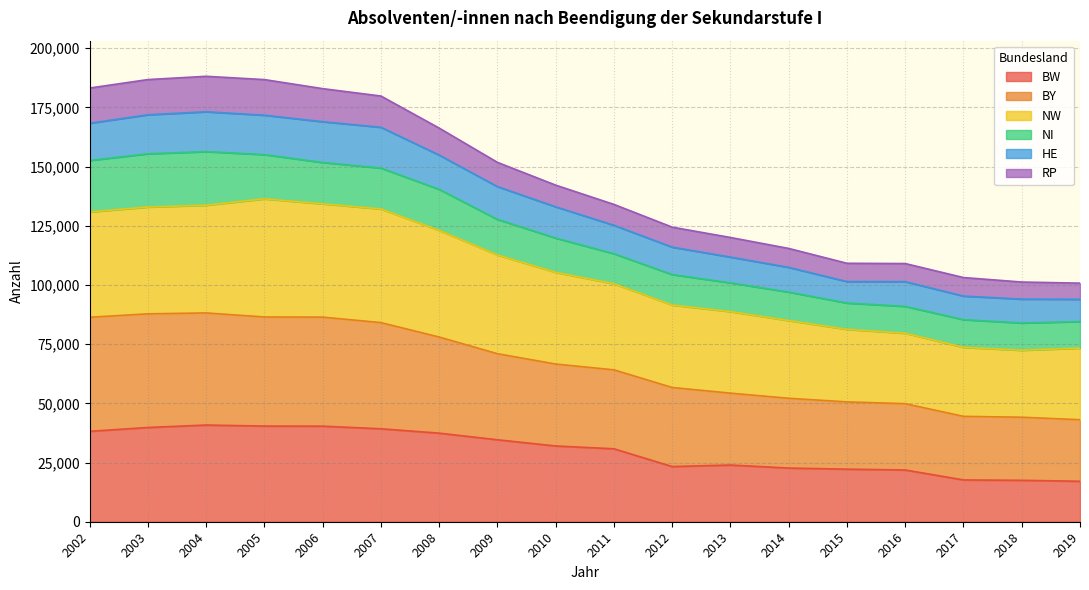

Does the chart have visible grid lines?

Yes